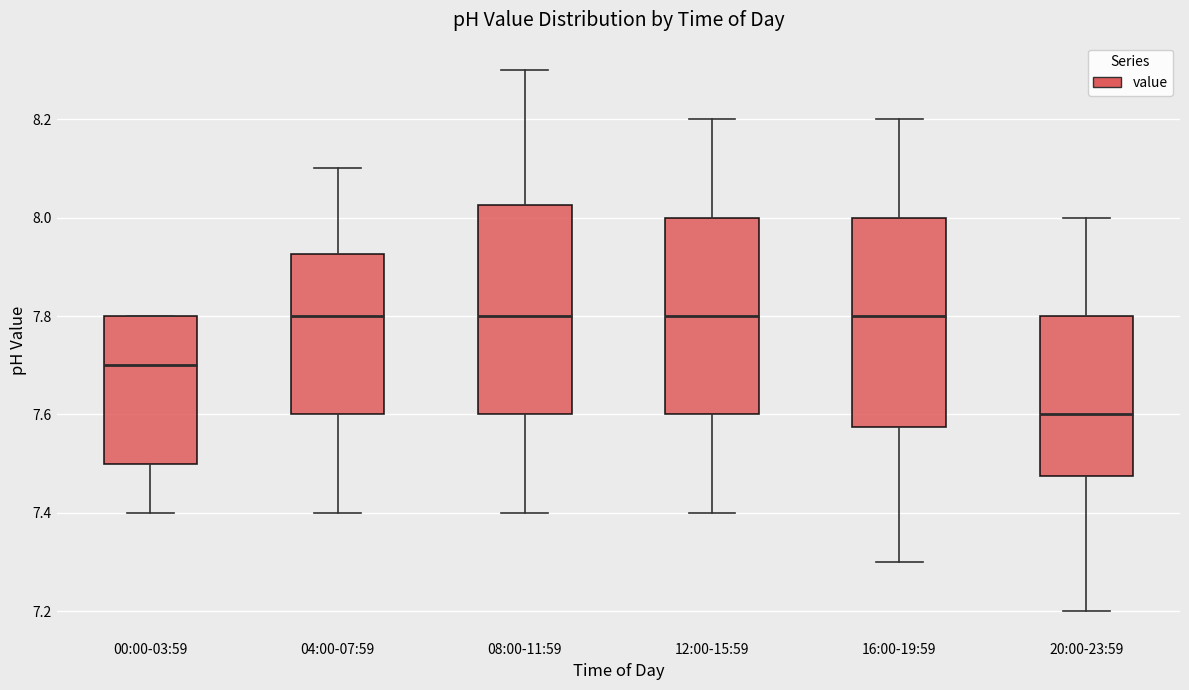

Reading left to right, transcribe this box plot: for each box, give where its median line is, the range the box spans, and where its two whiskers end, as read against the y-axis. The values are not printed on the chart, so give them approximately, as read against the axis.

00:00-03:59: median 7.70, box 7.50 to 7.80, whiskers 7.40 to 7.80
04:00-07:59: median 7.80, box 7.60 to 7.92, whiskers 7.40 to 8.10
08:00-11:59: median 7.80, box 7.60 to 8.02, whiskers 7.40 to 8.30
12:00-15:59: median 7.80, box 7.60 to 8.00, whiskers 7.40 to 8.20
16:00-19:59: median 7.80, box 7.58 to 8.00, whiskers 7.30 to 8.20
20:00-23:59: median 7.60, box 7.48 to 7.80, whiskers 7.20 to 8.00